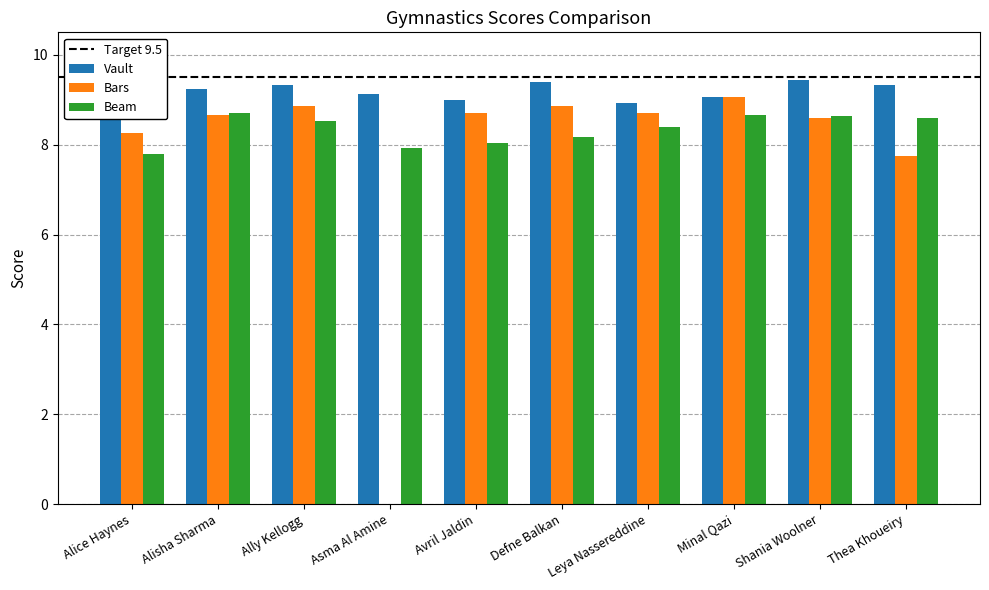

What is the sum of all Beam values?

83.4